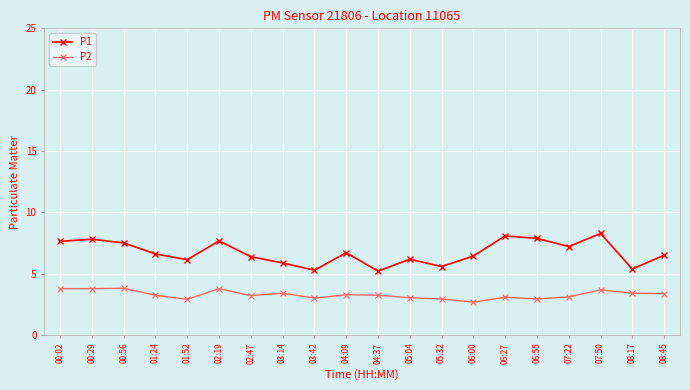

What is the label of the 11th point from the left?

04:37